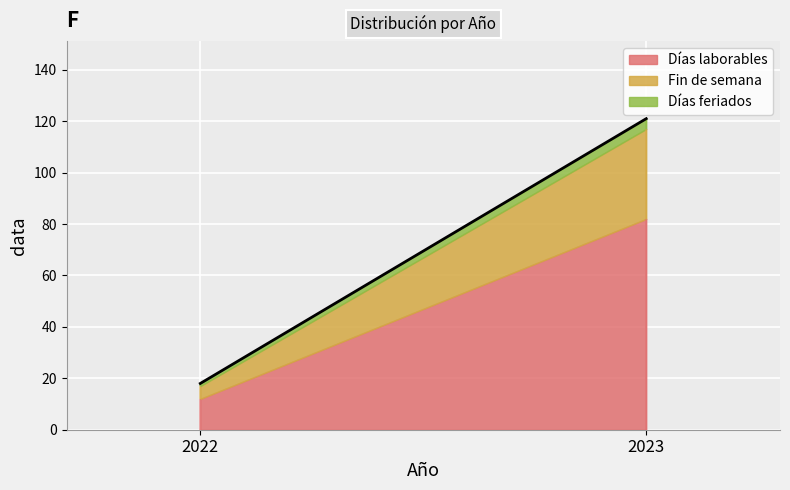

Reading left to right, extract all data points from this chart.

Días laborables: 12	82
Fin de semana: 5	35
Días feriados: 1	4